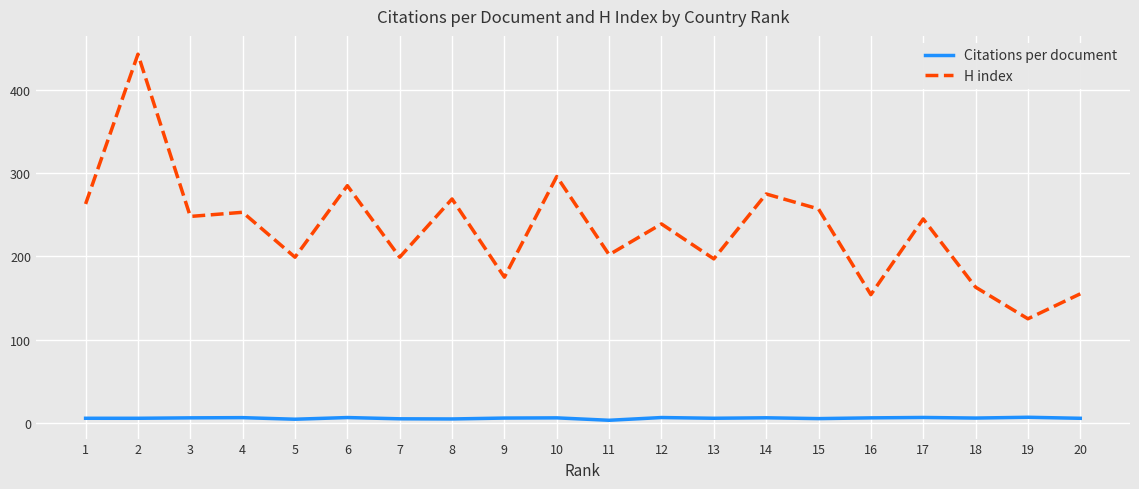

Where does the Citations per document series first go above 5?

1